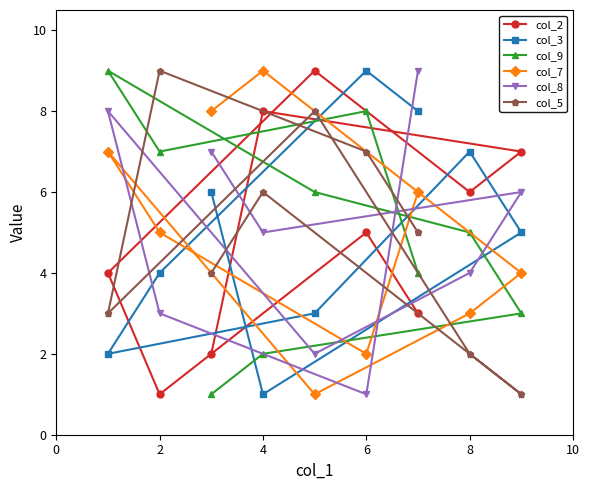

The col_5 series shows 16 at 2. True or false?

False